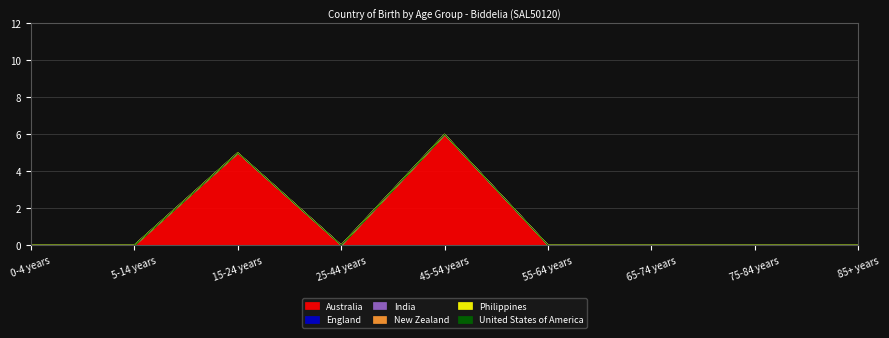

Rank the categories by India value from lowest to highest.

0-4 years, 5-14 years, 15-24 years, 25-44 years, 45-54 years, 55-64 years, 65-74 years, 75-84 years, 85+ years